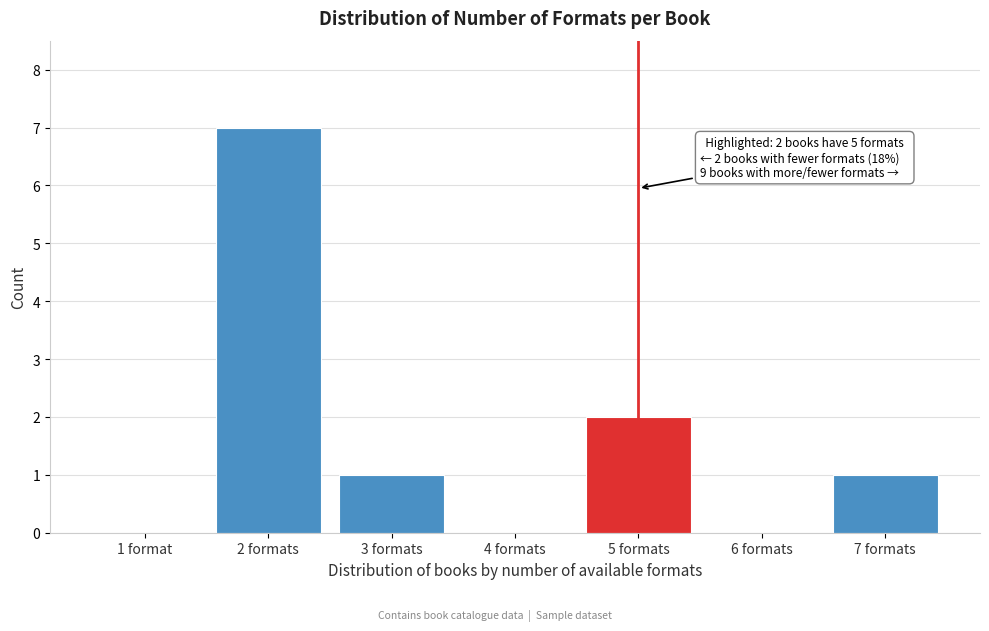

Reading right to left, extract all data points from this chart.

7 formats=1	6 formats=0	5 formats=2	4 formats=0	3 formats=1	2 formats=7	1 format=0